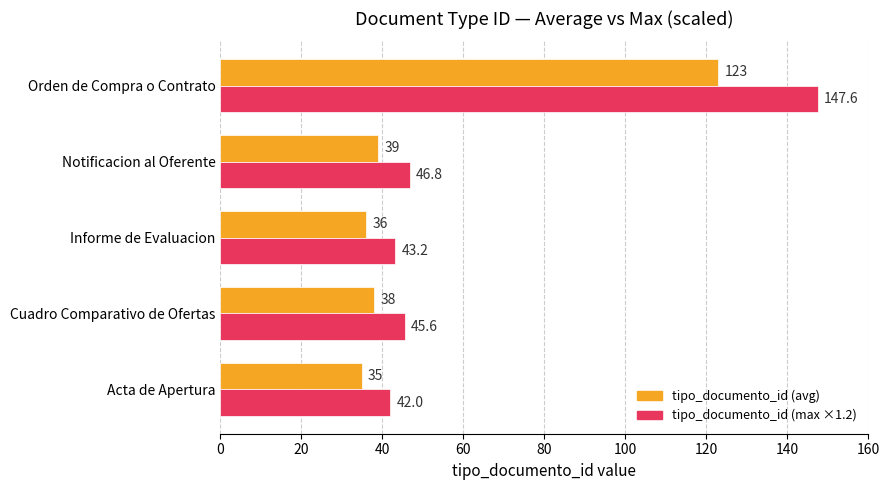

What is the greatest value displayed?

147.6